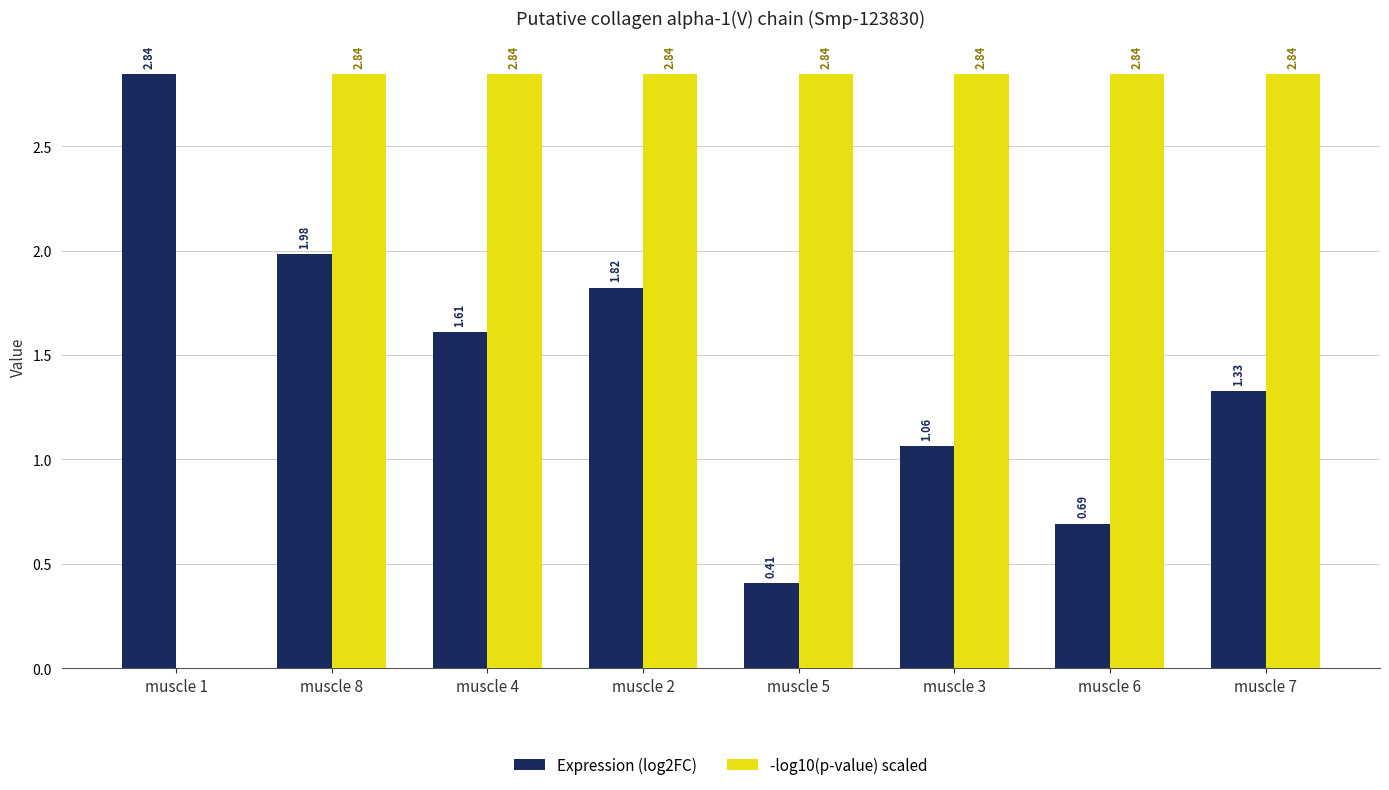

What is the sum of all -log10(p-value) scaled values?

19.9